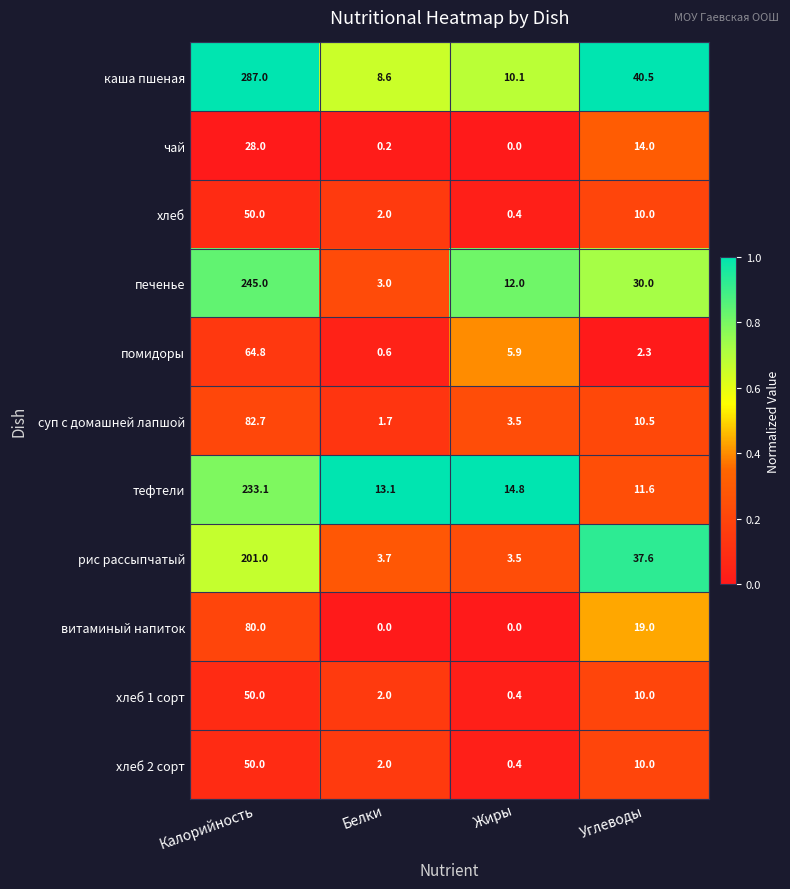

What is the sum of the хлеб 1 сорт values at Белки and Калорийность?

52.0